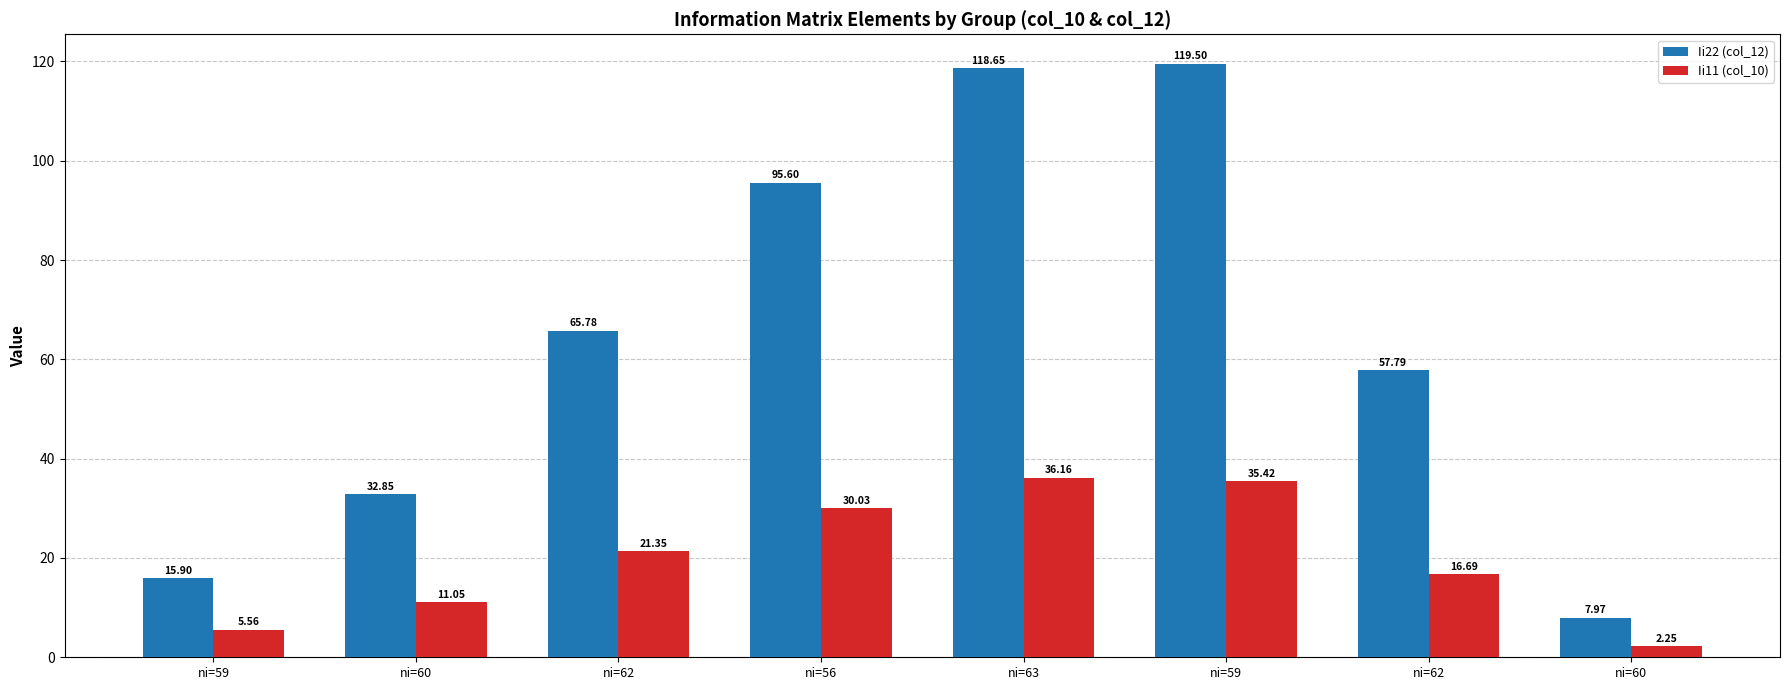

Reading right to left, what are all the values shown in this chart?

Ii22 (col_12): ni=60=8.0	ni=62=57.8	ni=59=119.5	ni=63=118.6	ni=56=95.6	ni=62=65.8	ni=60=32.8	ni=59=15.9
Ii11 (col_10): ni=60=2.2	ni=62=16.7	ni=59=35.4	ni=63=36.2	ni=56=30.0	ni=62=21.4	ni=60=11.0	ni=59=5.6